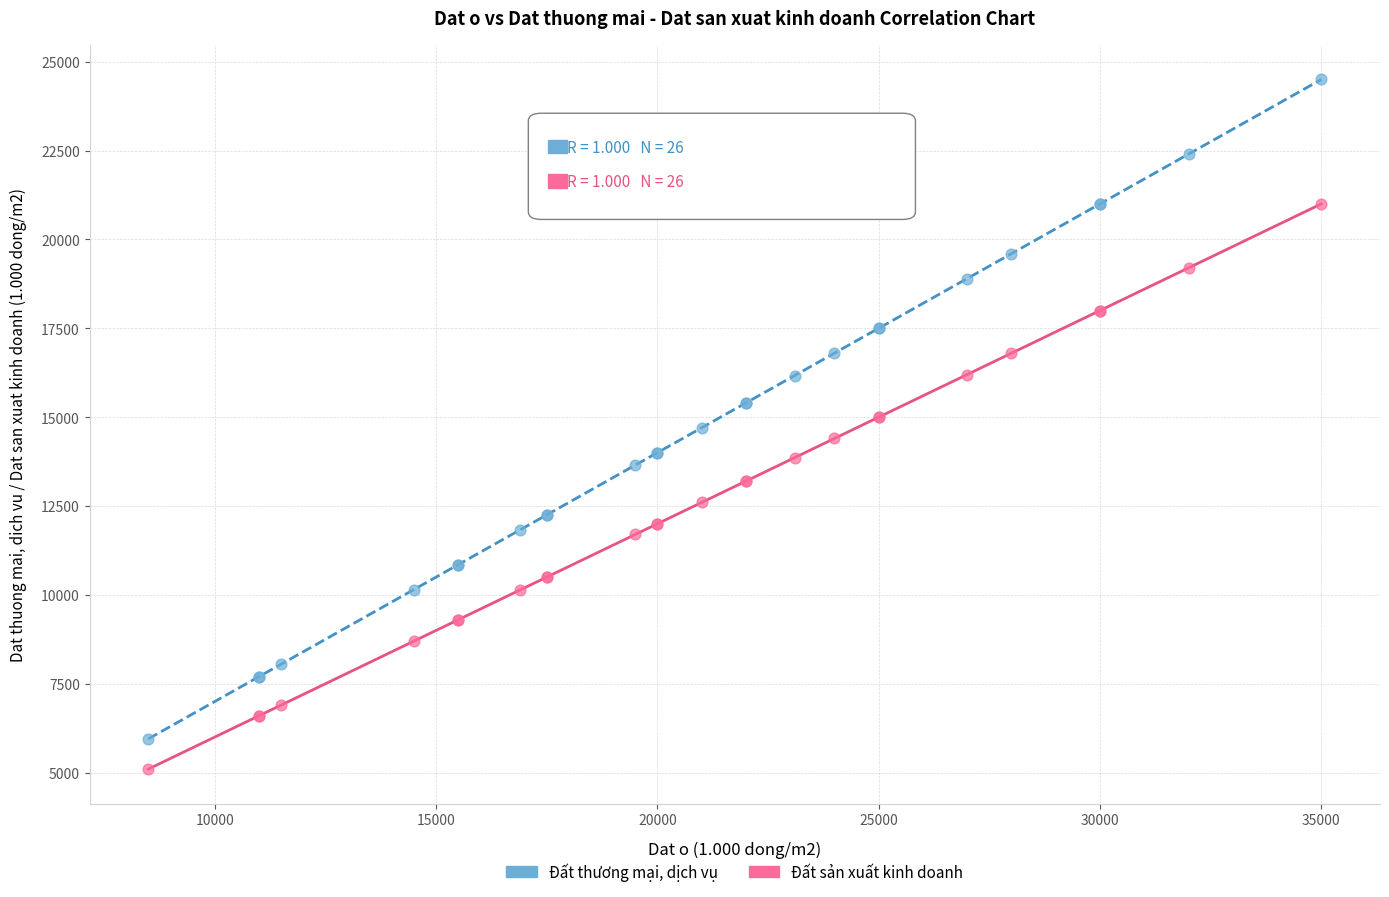

What is the X range (max minus min) for the scatter plot?

26500